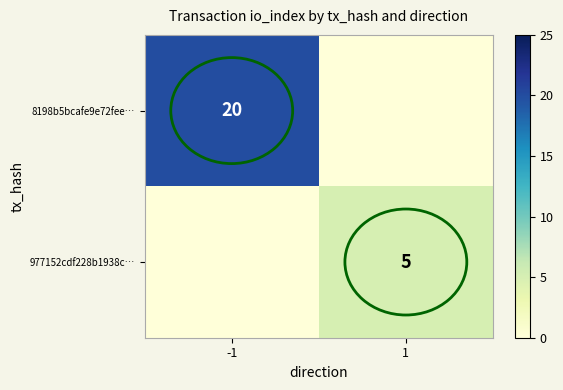

True or false: 977152cdf228b1938c… has a value of 5 at 1.

True